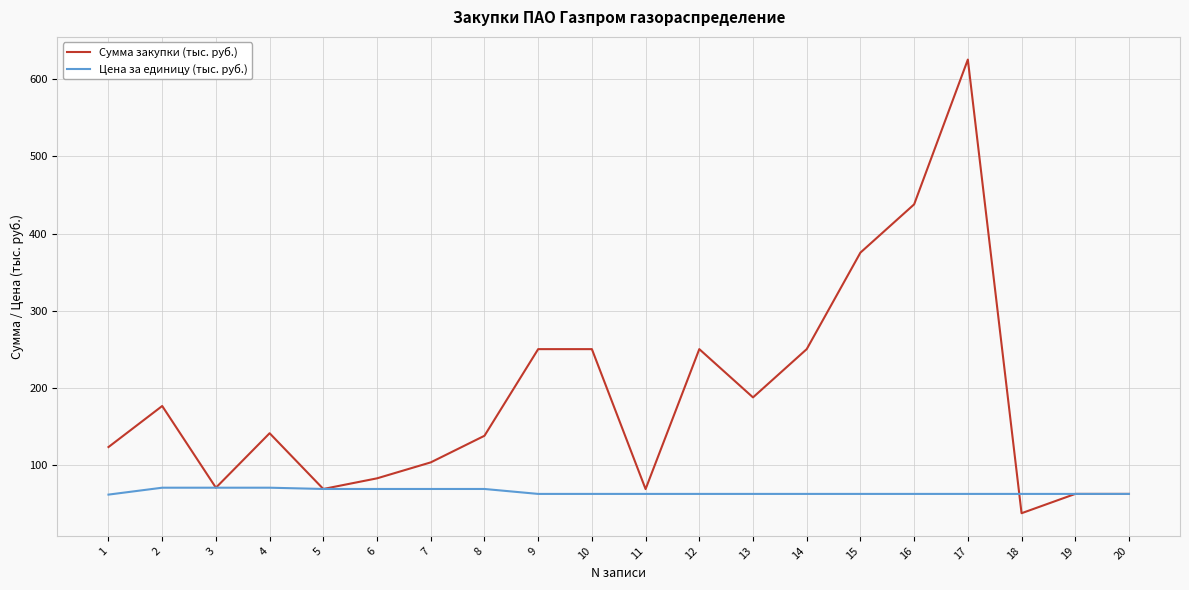

What is the total value across all series at 14?

312.8